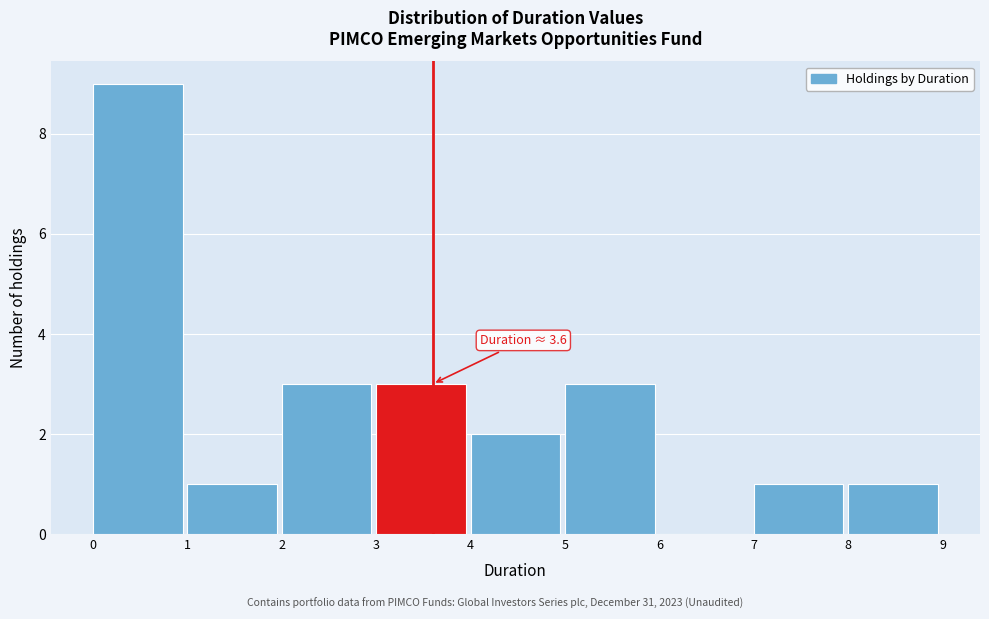

Over which range of the x-axis is the bar tallest?

0 to 1